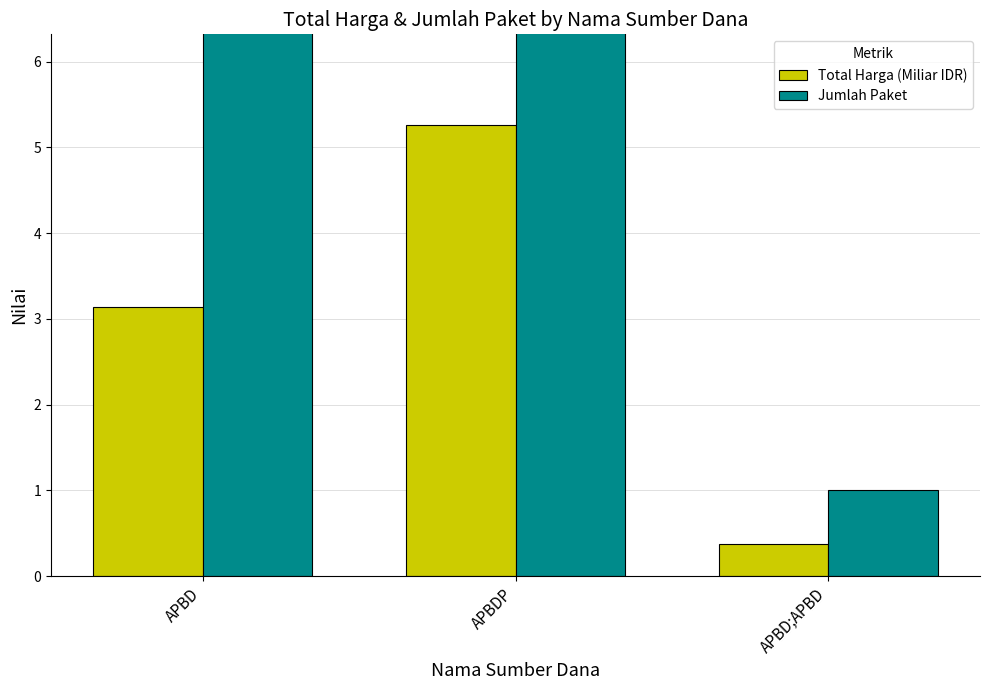

What is the difference between the maximum and minimum values in the Jumlah Paket series?

22.0